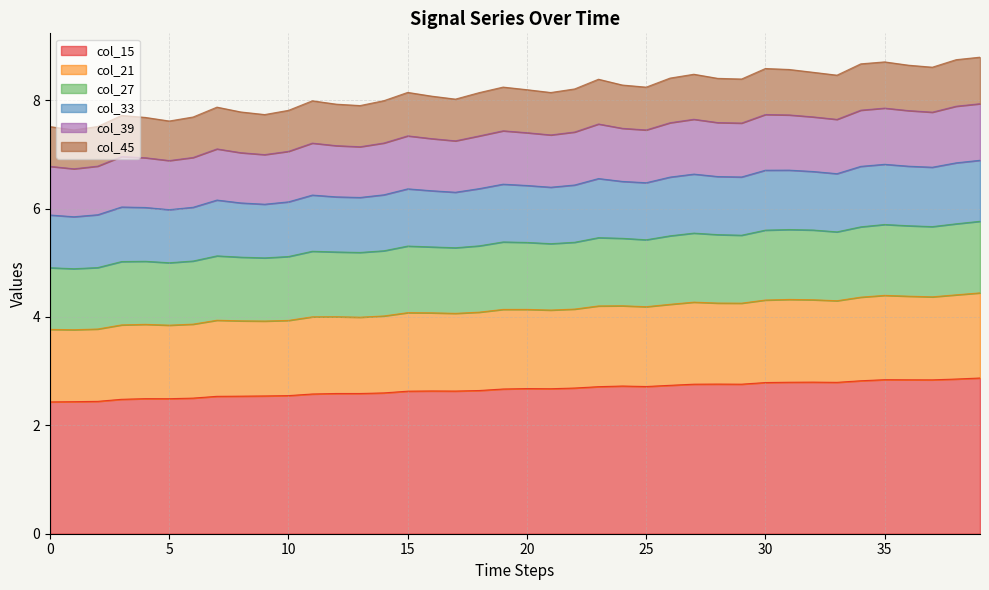

In col_21, how many points are lower than both neighbors (excluding endpoints)?

10